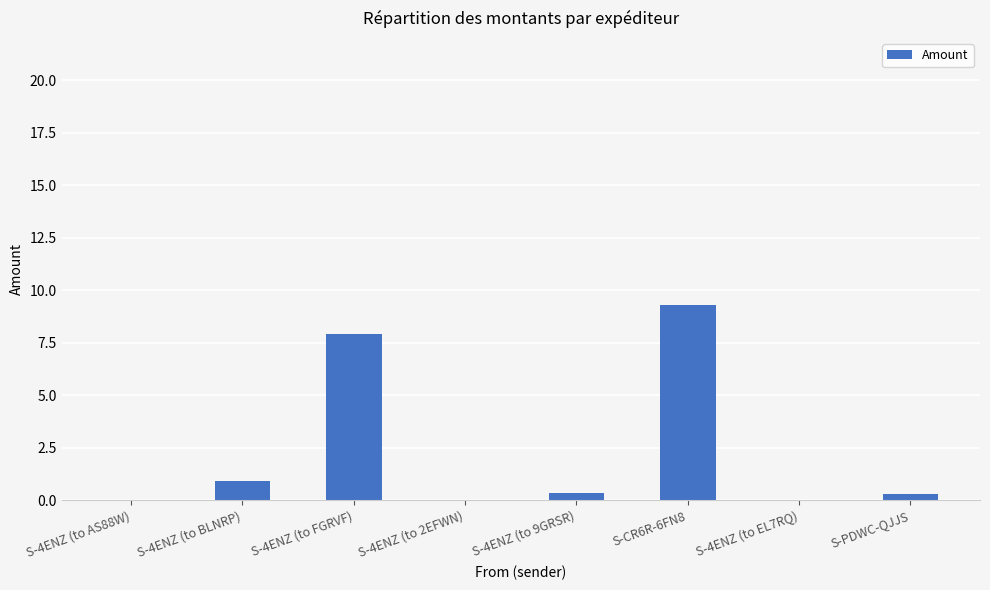

What is the average value?

2.3